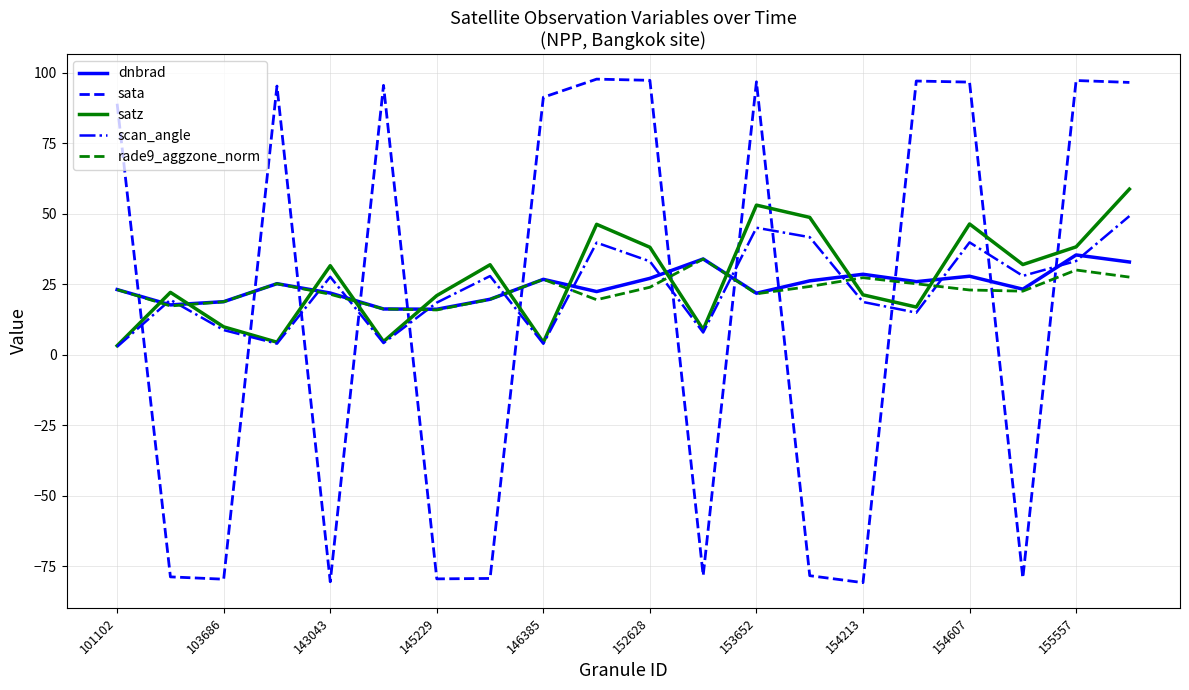

After their last crossing, which series has the higher values: scan_angle or sata?

sata